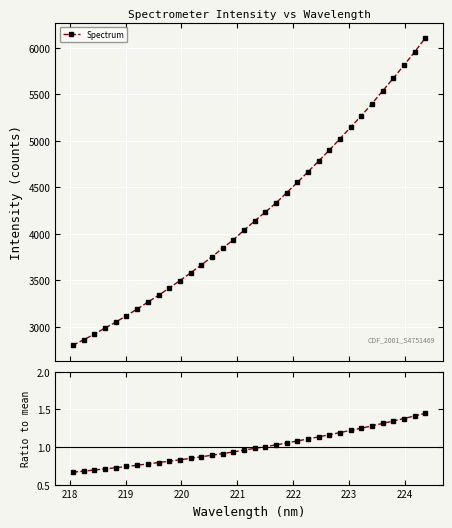

What is the value of the Spectrum point at the 27th from the left?

5147.5